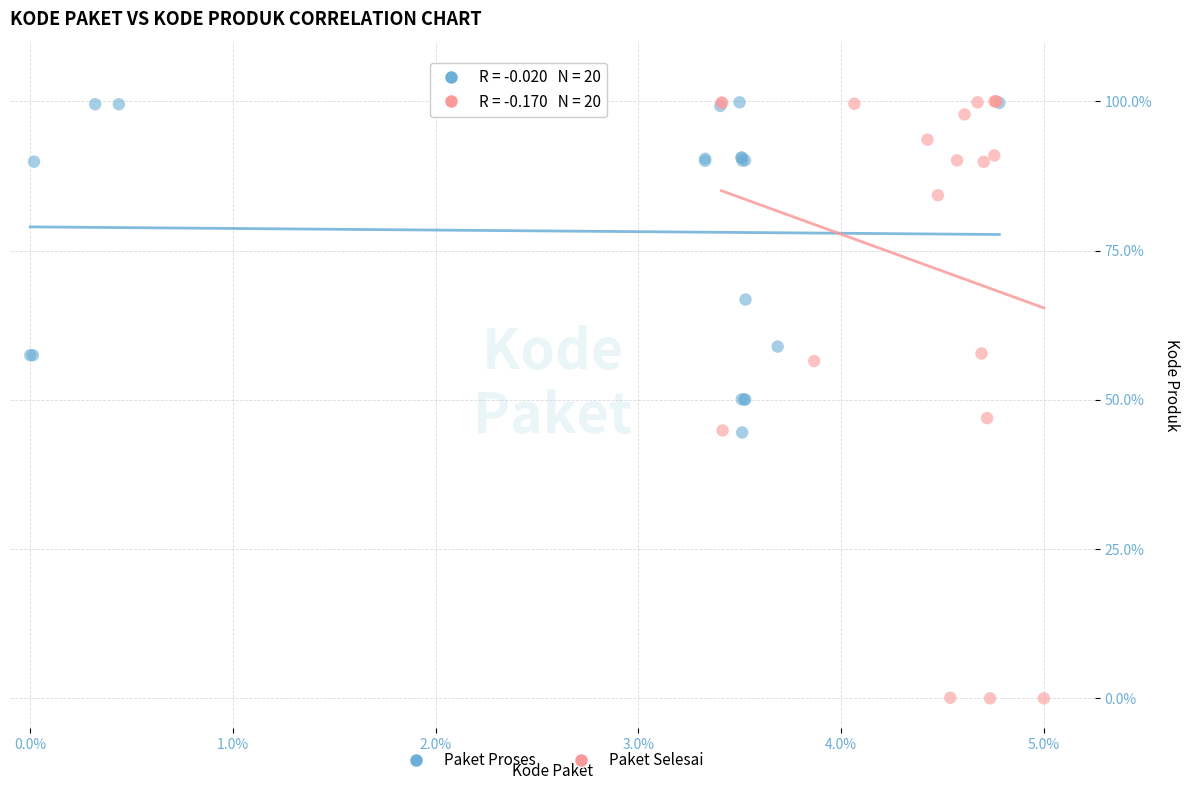

What are all the series names shown in the legend?

Paket Proses, Paket Selesai